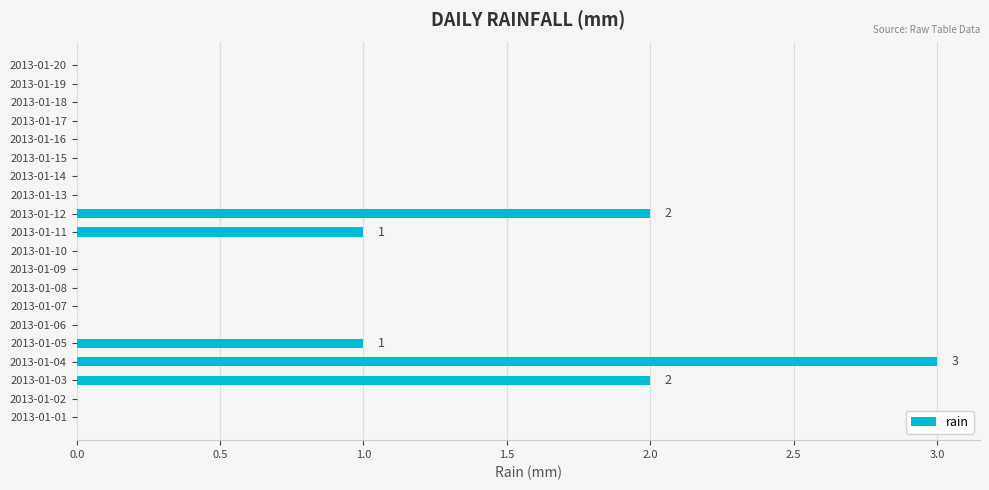

Between 2013-01-05 and 2013-01-04, which is larger?

2013-01-04